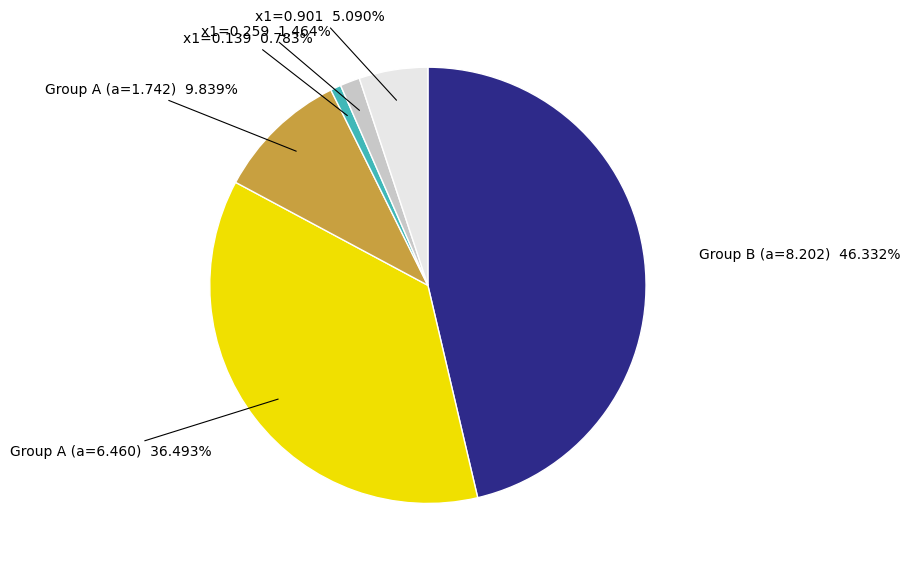

To the nearest percent, what is the average slice percentage?

17%